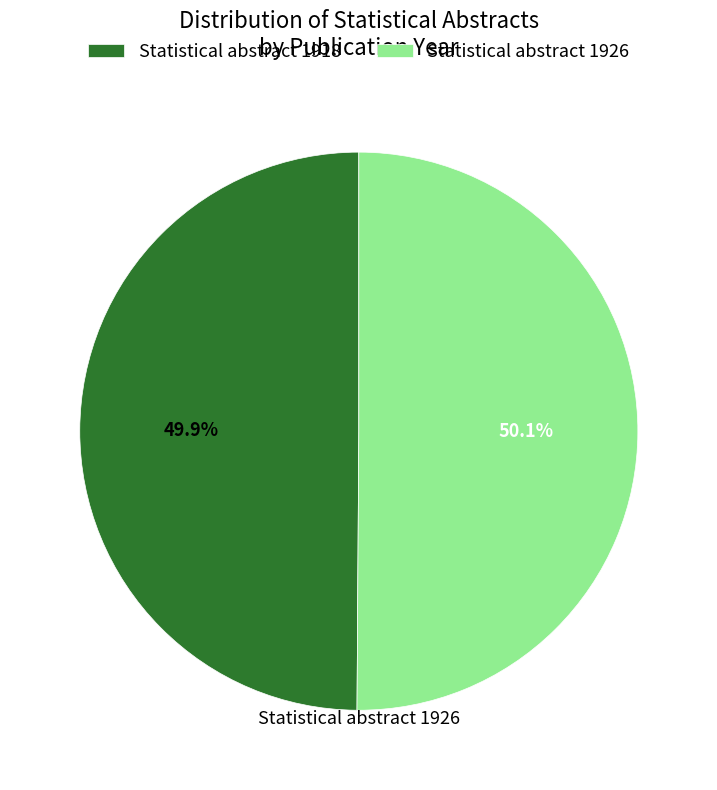

Combined, what portion of the pie is Statistical abstract 1926 and Statistical abstract 1918?

100.0%